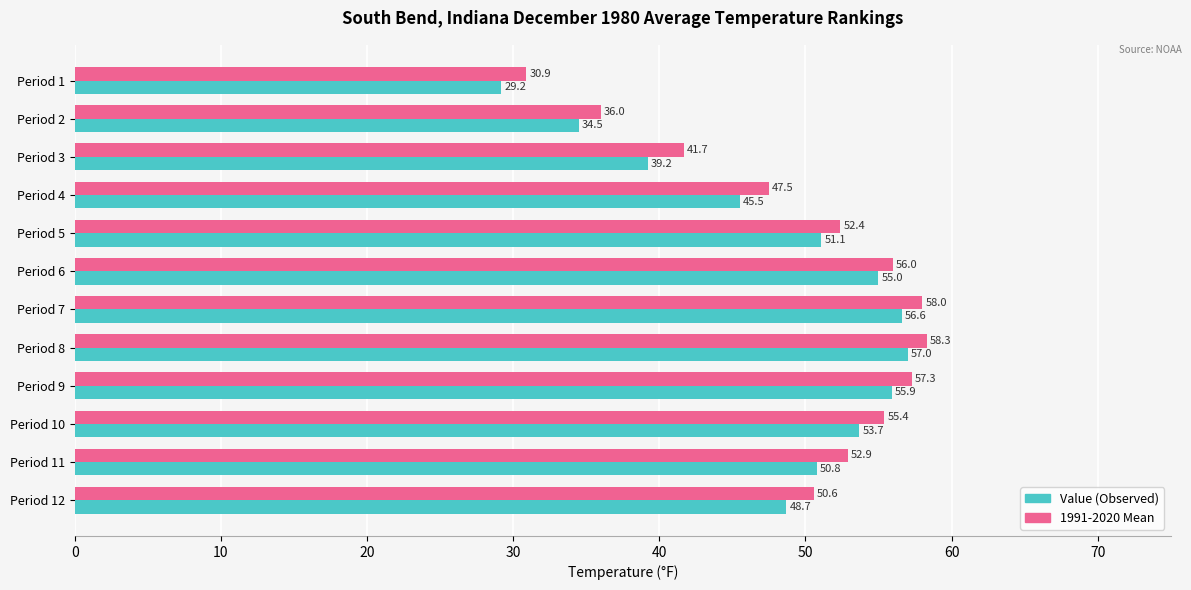

Which series changed the most between Period 4 and Period 7?

Value (Observed)